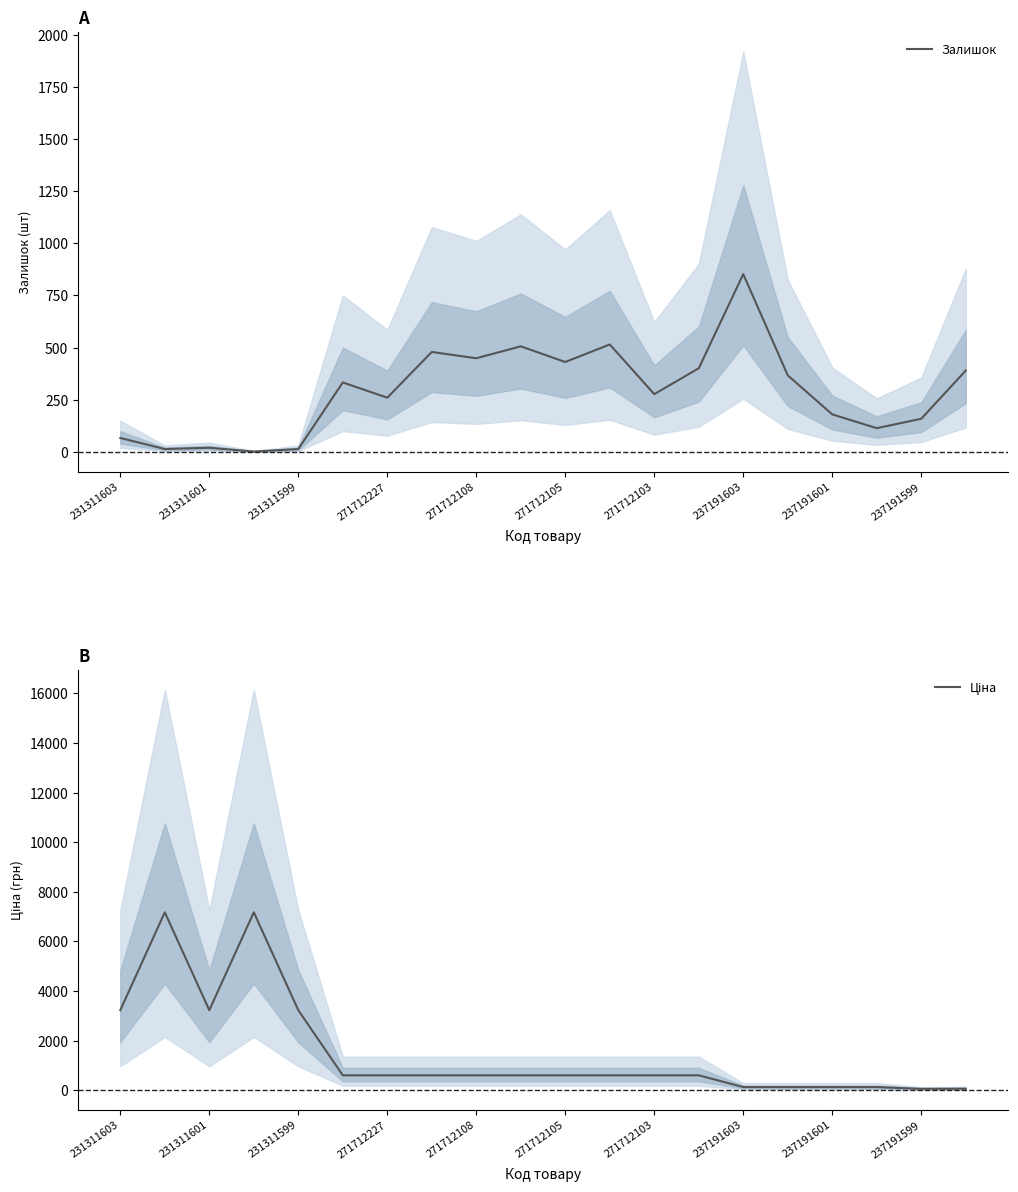

Rank the series at 17 from lowest to highest value.

Залишок, Ціна